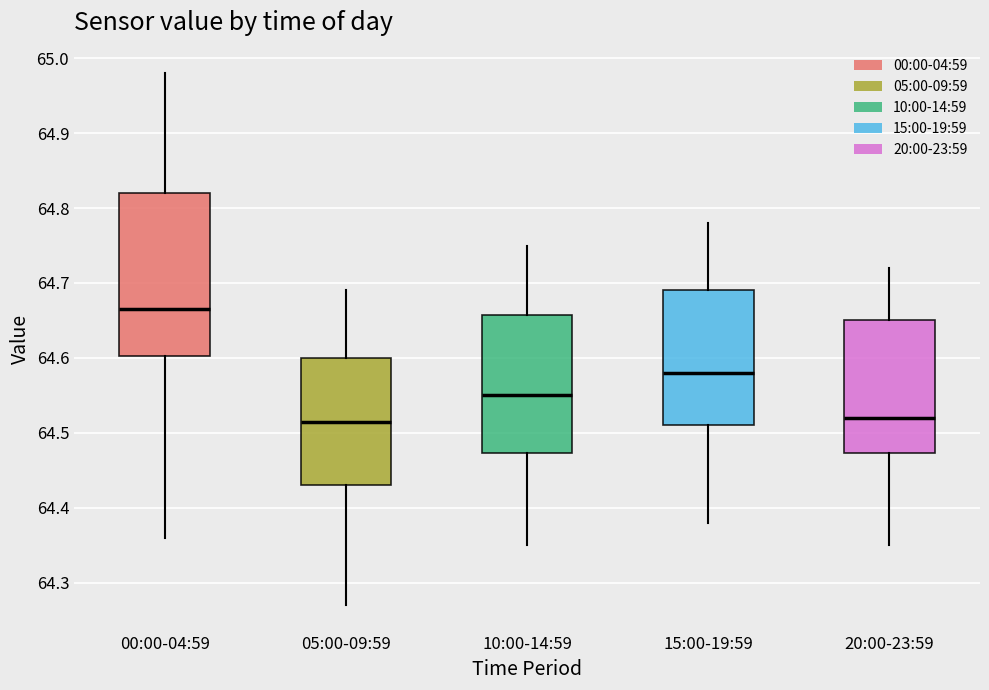

Which box is the tallest, from its lower edge to its upper edge?

00:00-04:59